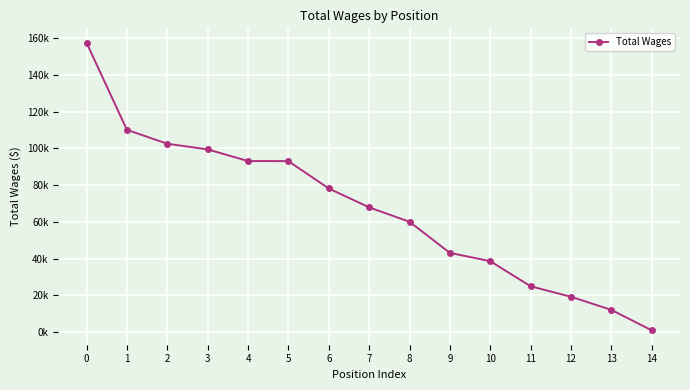

The value at 7 is 67866.6. True or false?

True